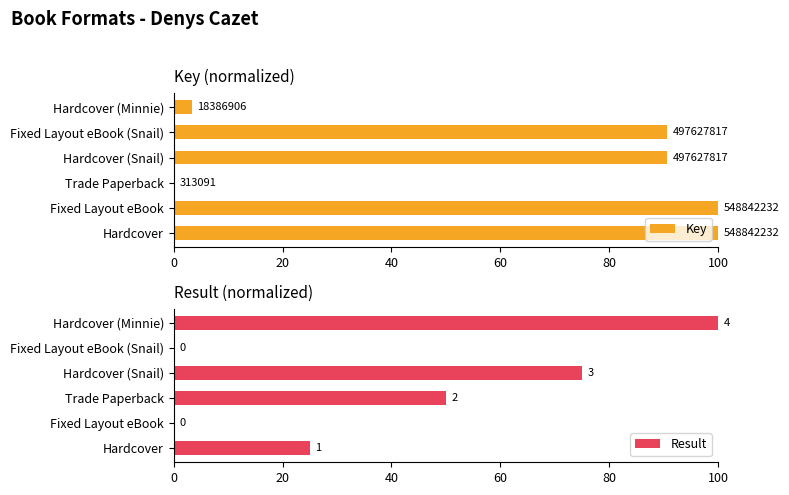

How many values in the Key series exceed 90?

4